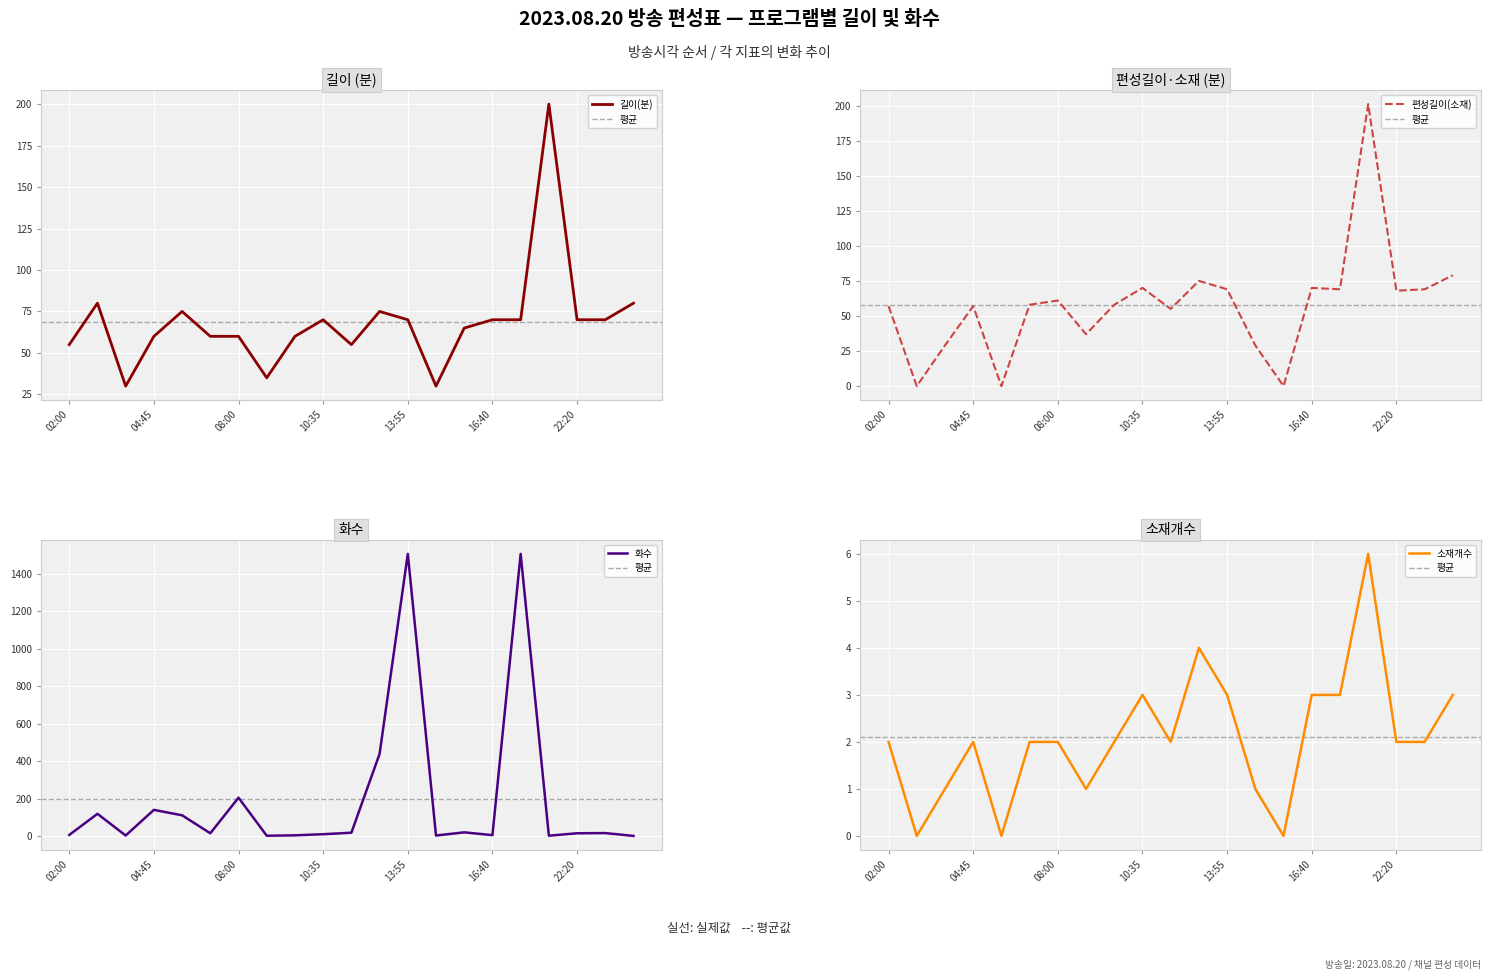

Which series changed the most between 09:00 and 16:40?

길이(분)